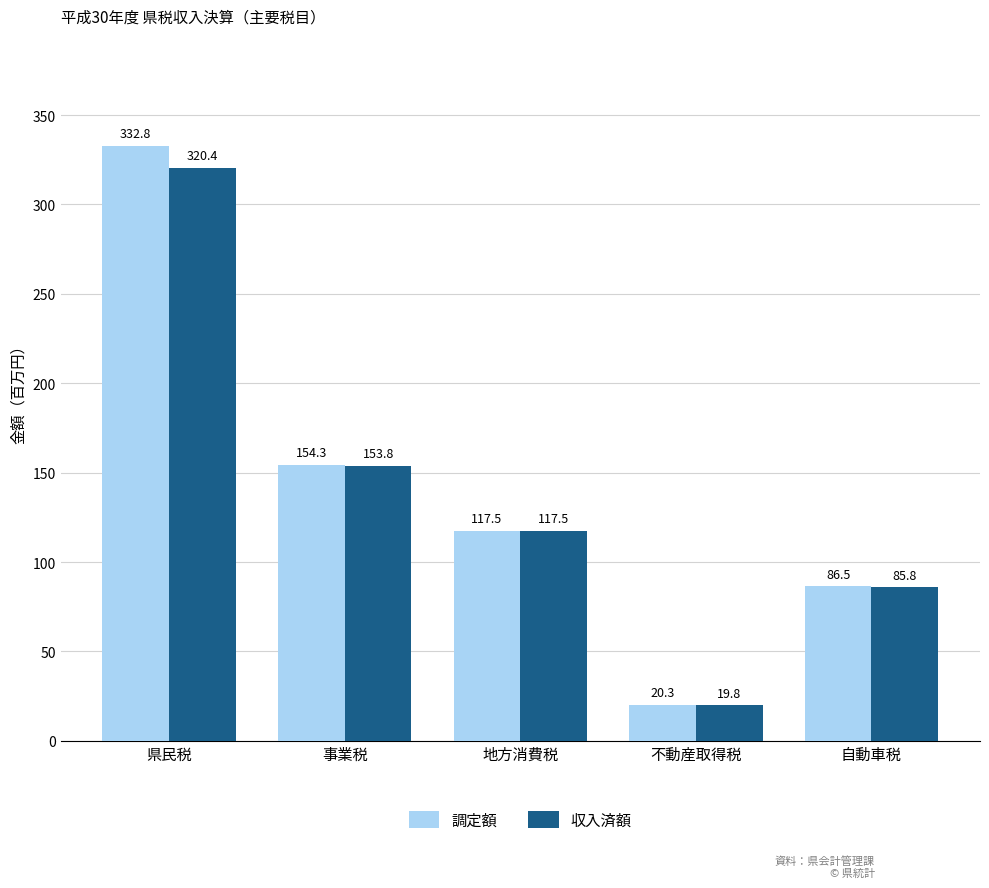

Does the chart contain any negative values?

No